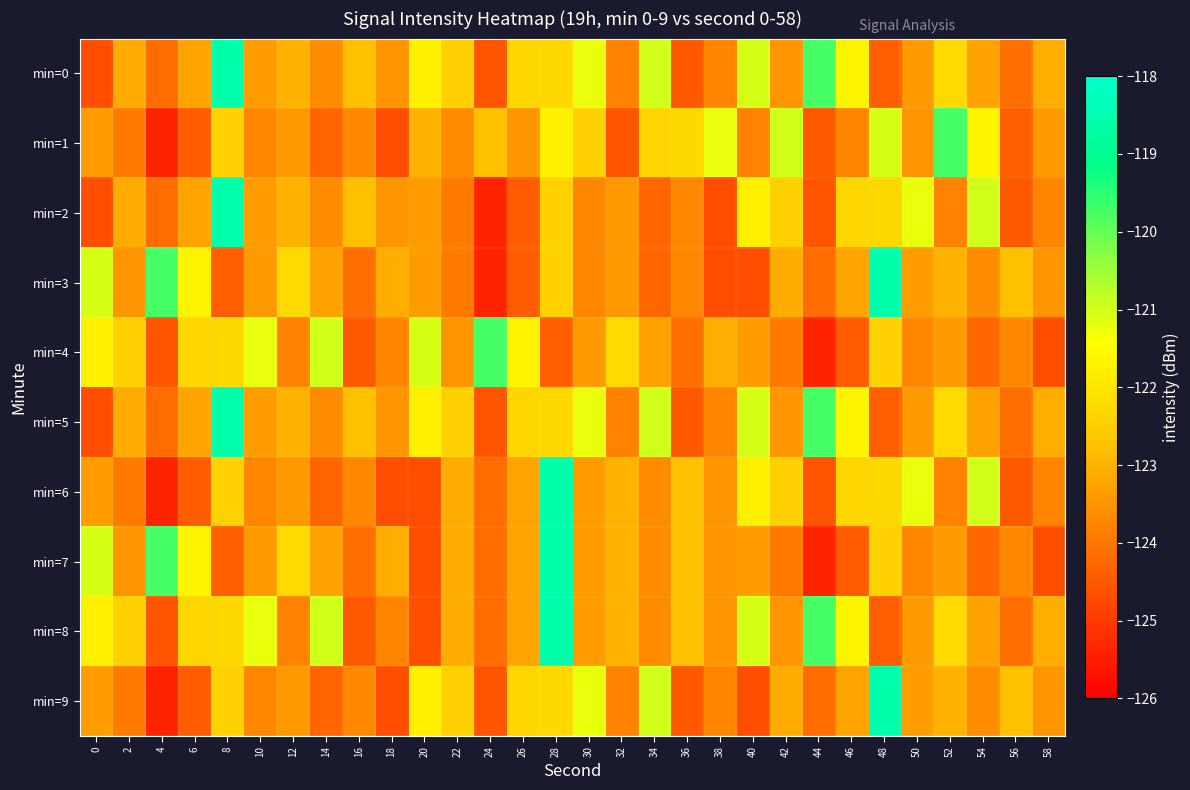

What is the total value across all series at 40?

-1226.6